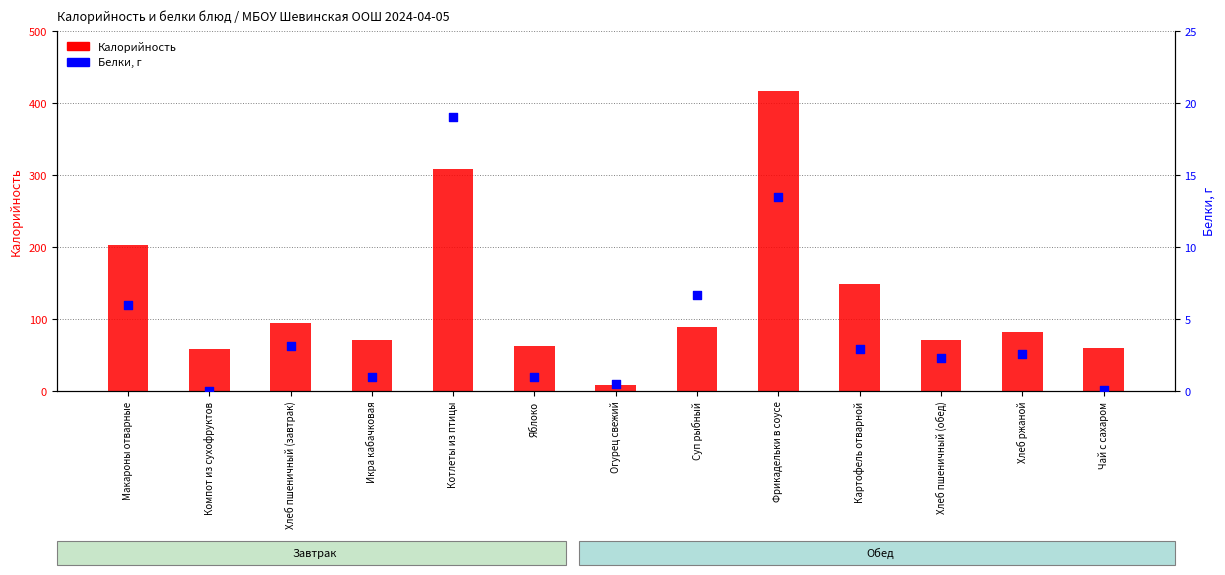

Which series has the widest spread of Y values?

Калорийность